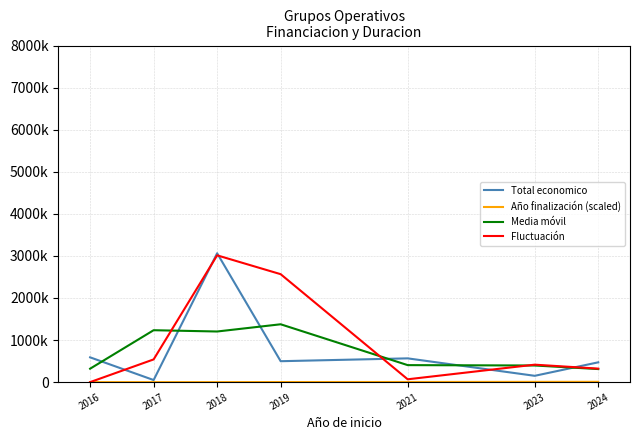

Which series changed the most between 2017 and 2024?

Media móvil